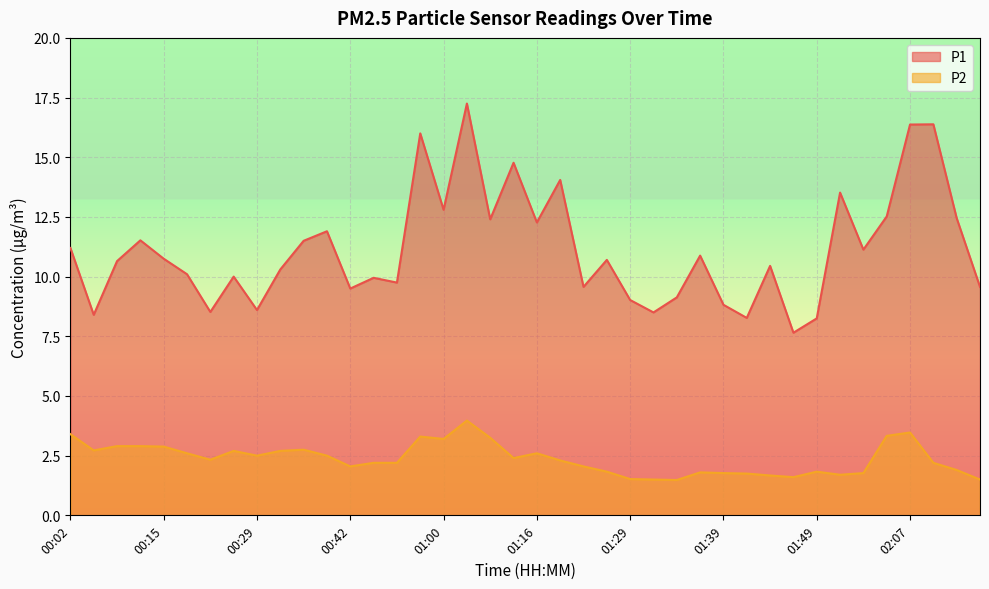

What position from the left is 01:54?

35